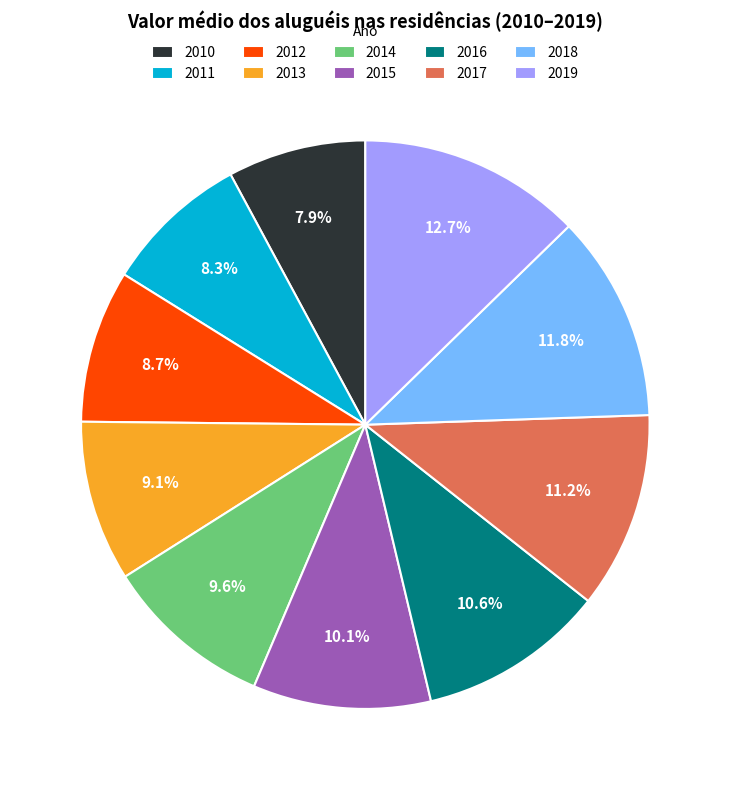

Is there any slice that represents more than half of the pie?

No